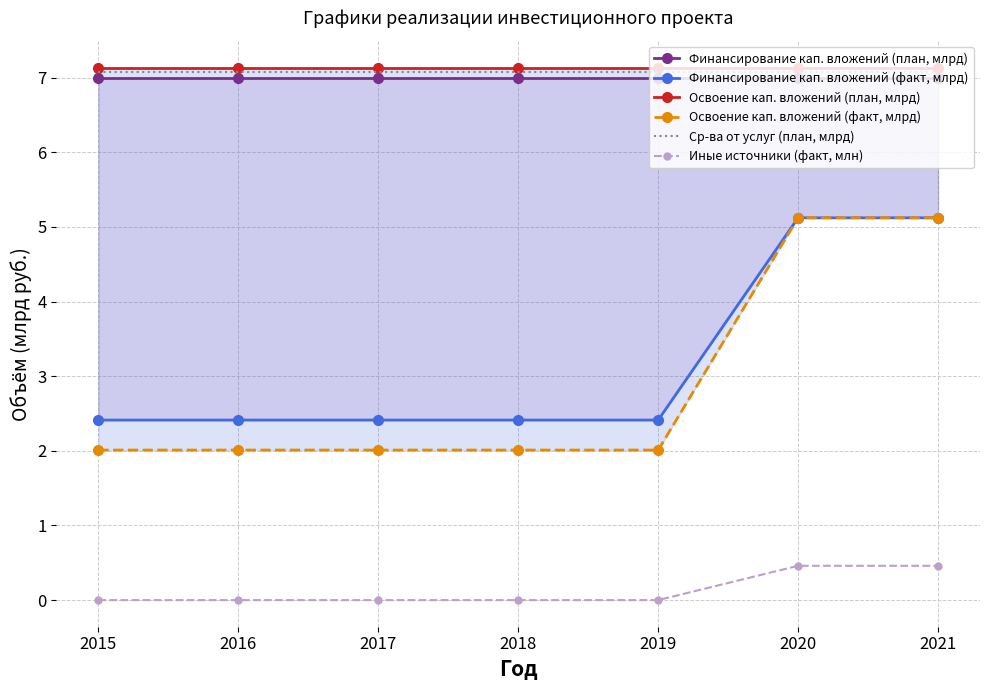

At which category does the chart reach its peak across all series?

2015